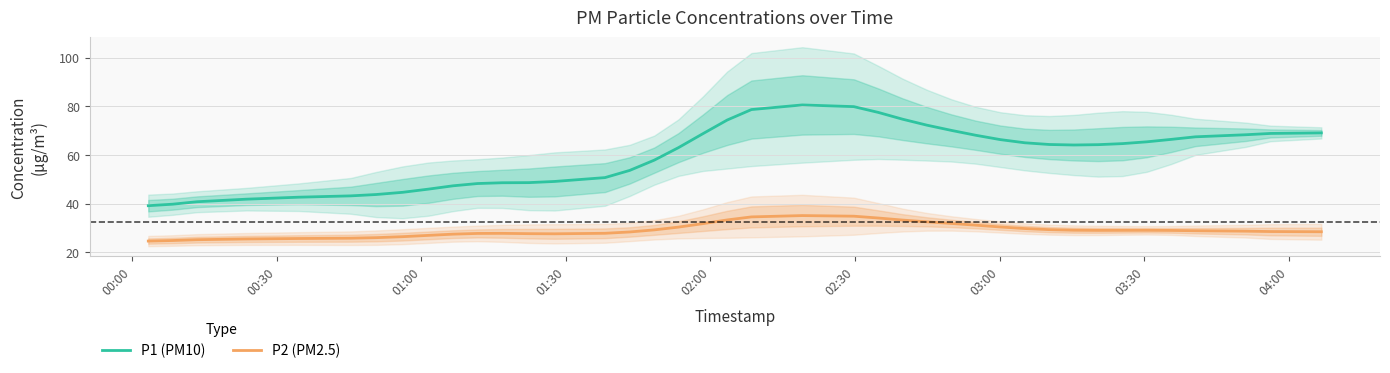

True or false: P1 (PM10) and P2 (PM2.5) cross at least once.

False